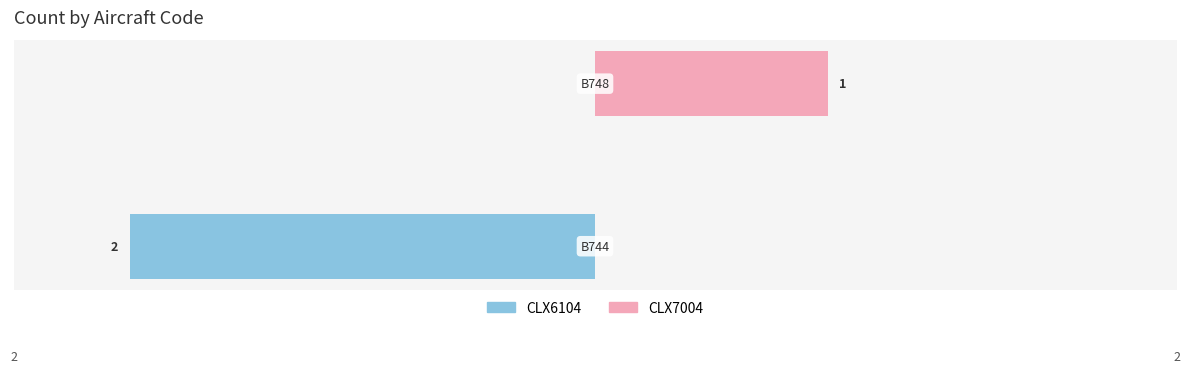

At −2, list the series in order from largest to smallest.

CLX7004, CLX6104